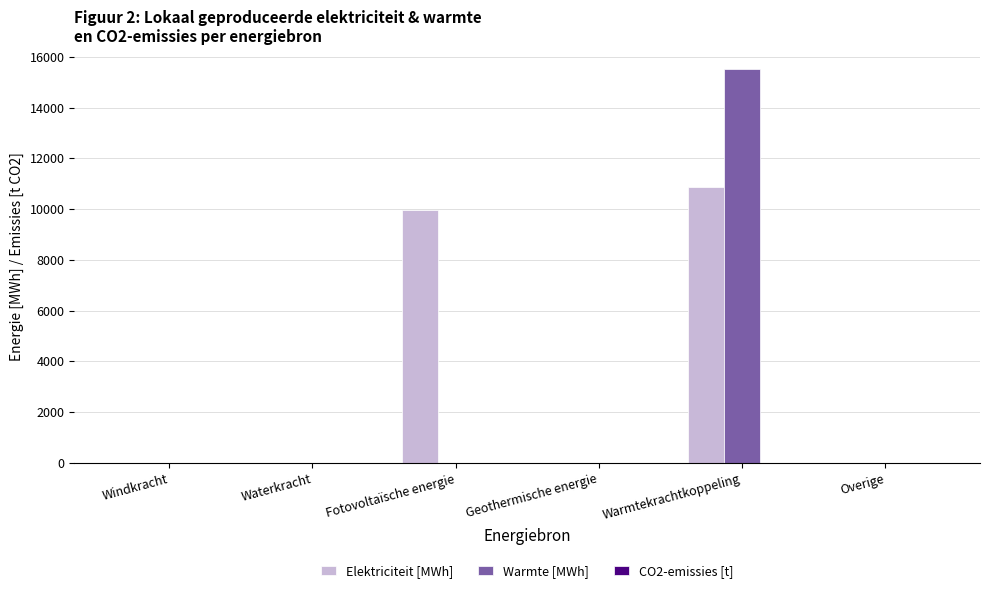

At which category is the sum across all series the highest?

Warmtekrachtkoppeling